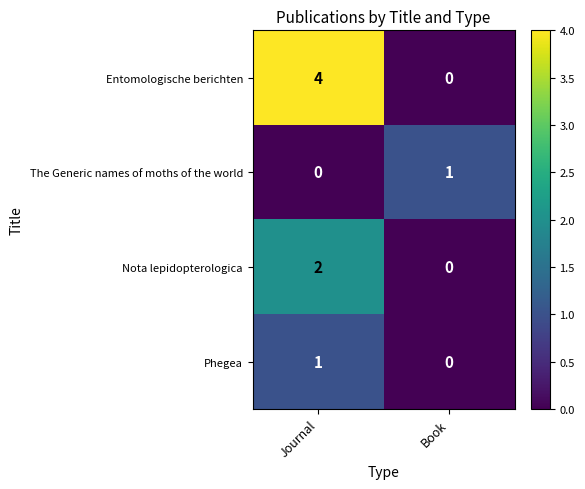

How many series are shown in this chart?

4